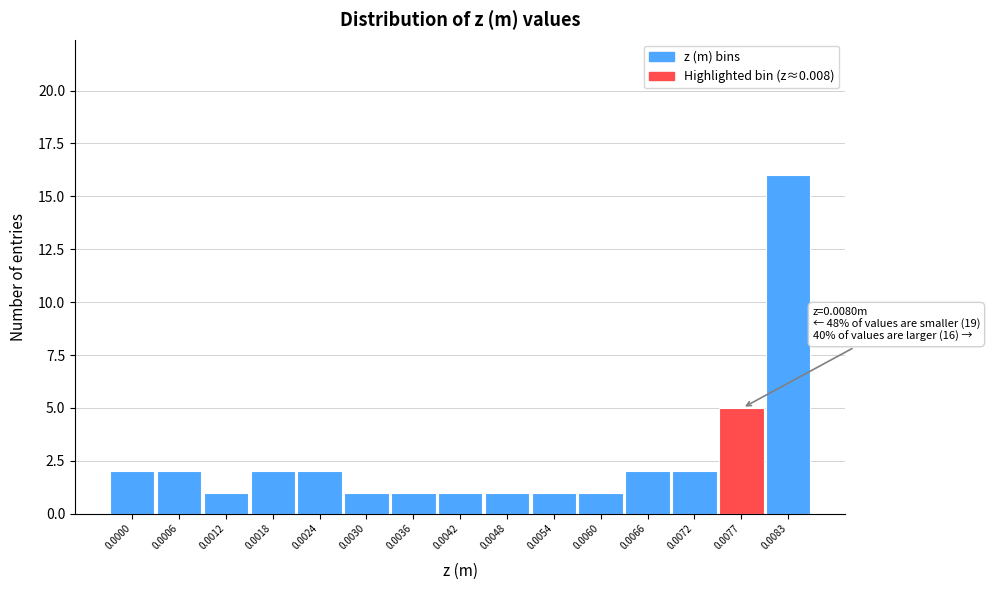

Reading left to right, list all the values displayed in this chart.

2	2	1	2	2	1	1	1	1	1	1	2	2	5	16